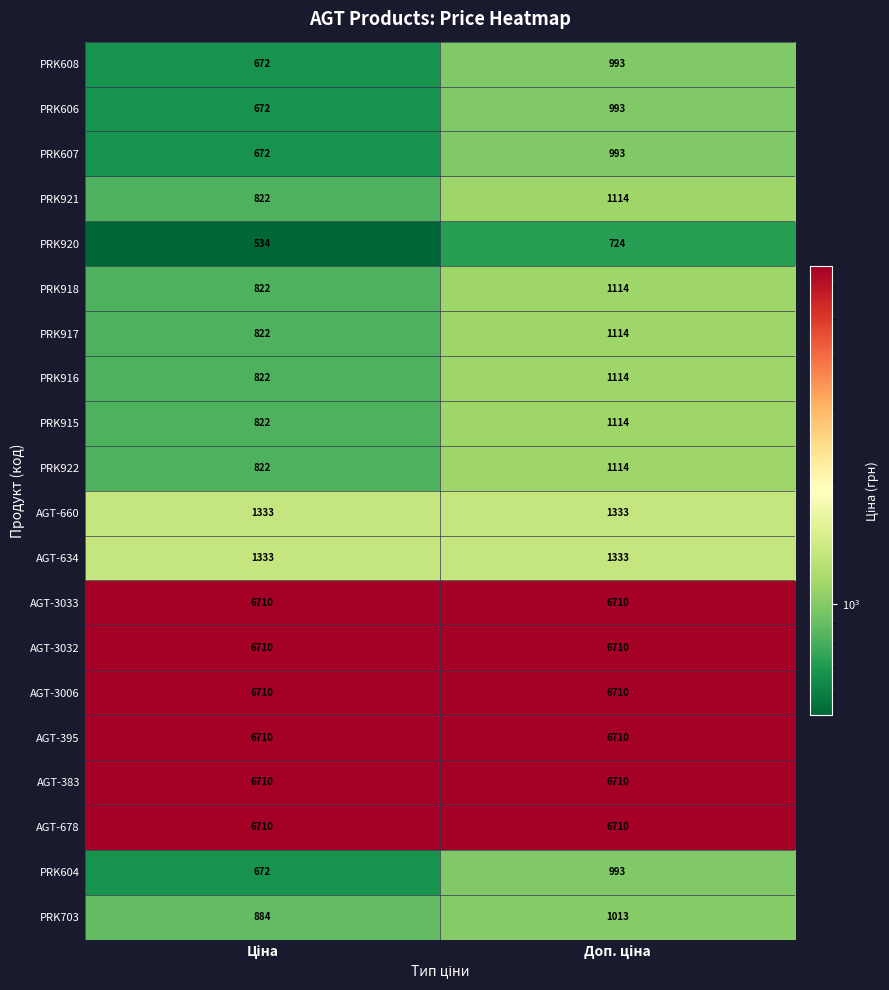

At how many categories does at least one series exceed 6393?

2